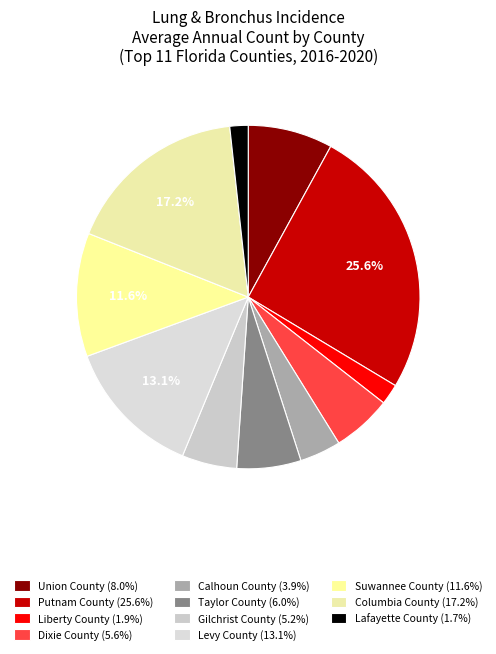

Rank the categories by value from lowest to highest.

Lafayette County, Liberty County, Calhoun County, Gilchrist County, Dixie County, Taylor County, Union County, Suwannee County, Levy County, Columbia County, Putnam County